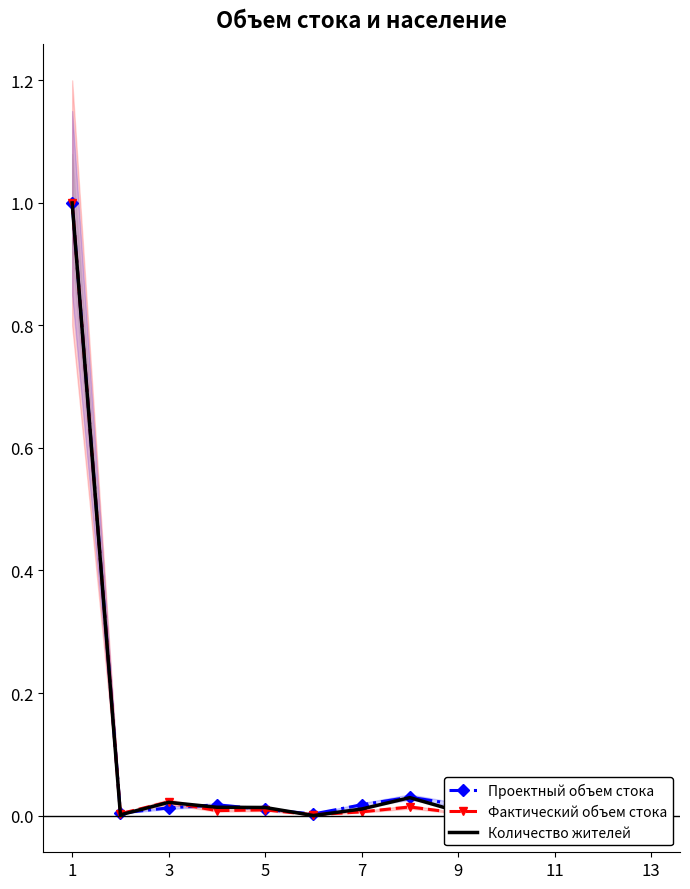

List the series in order of their peak value, lowest first.

Проектный объем стока, Фактический объем стока, Количество жителей